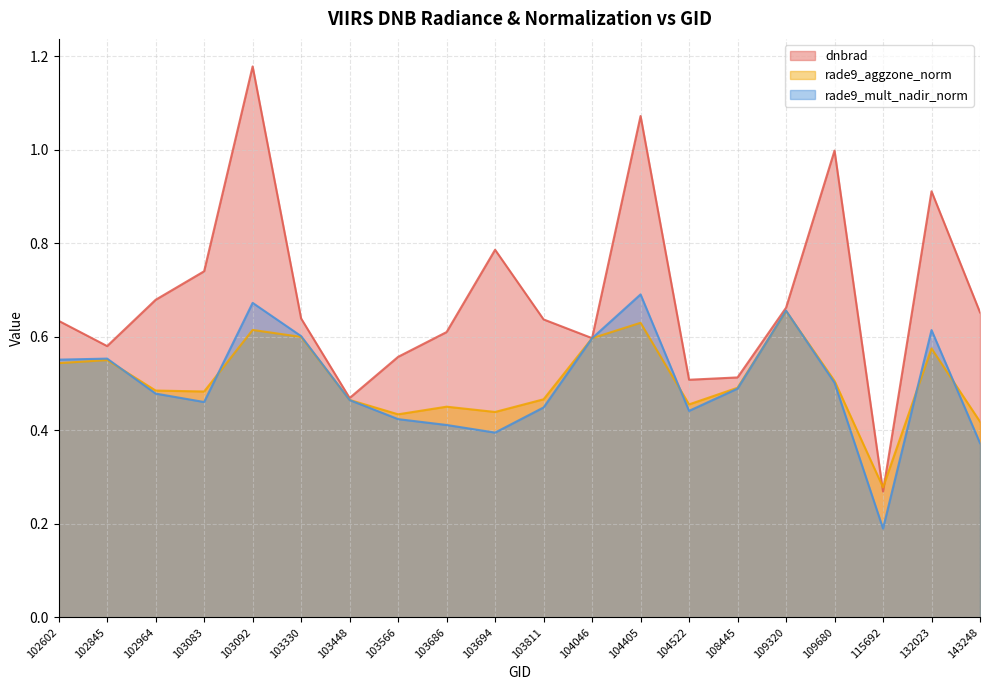

List the series in order of their peak value, lowest first.

rade9_aggzone_norm, rade9_mult_nadir_norm, dnbrad